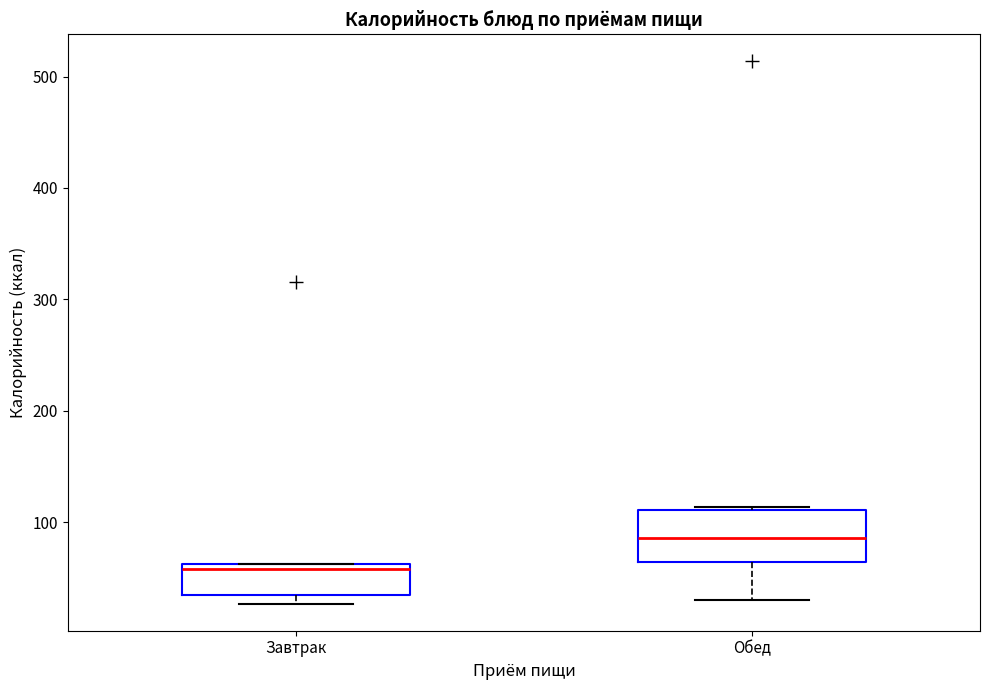

Which box's median line is the lowest?

Завтрак